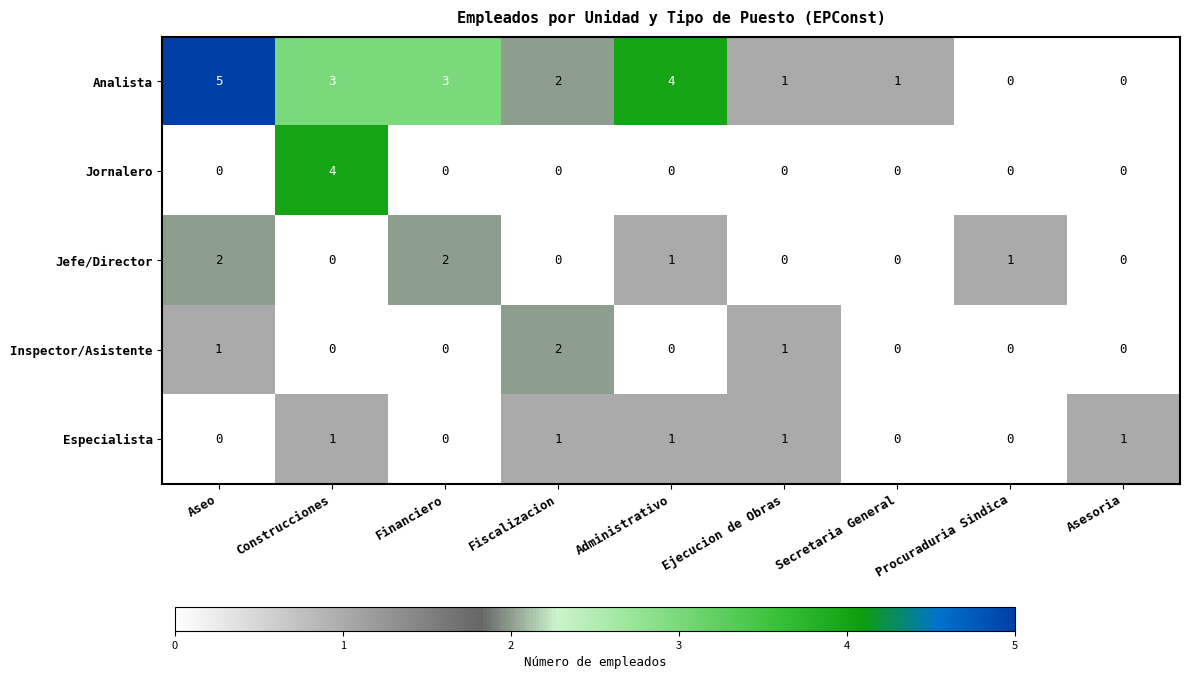

Which label corresponds to the largest value in the chart?

Aseo